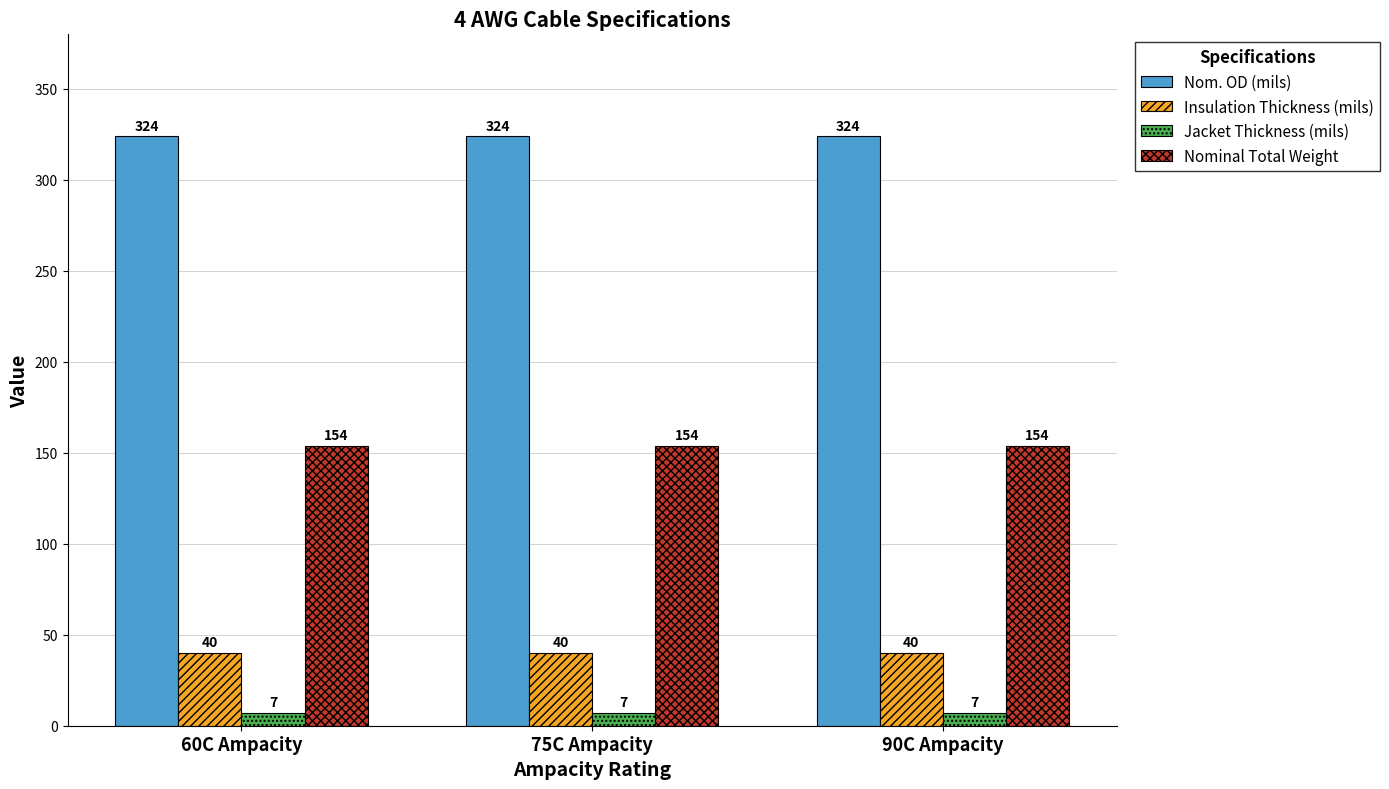

Rank the series by their maximum value, from highest to lowest.

Nom. OD (mils), Nominal Total Weight, Insulation Thickness (mils), Jacket Thickness (mils)